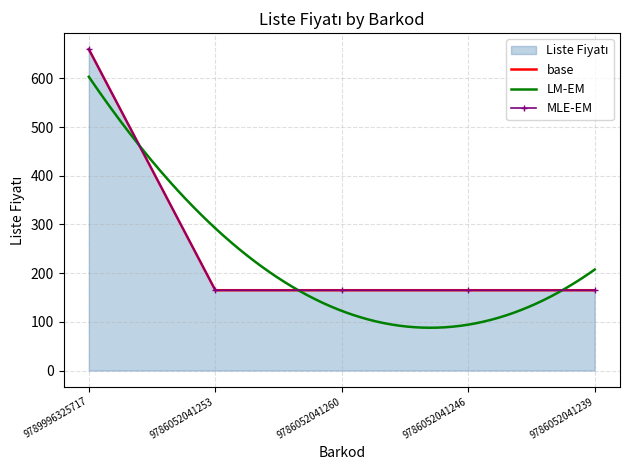

Between 9789996325717 and 9786052041239, which is larger?

9789996325717